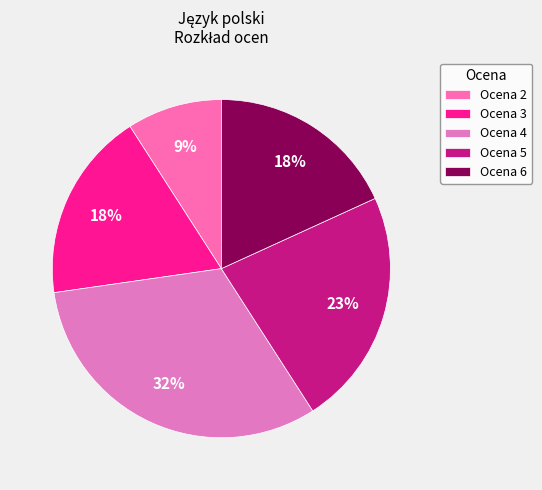

To the nearest percent, what is the difference between the largest and smallest slice percentages?

23%